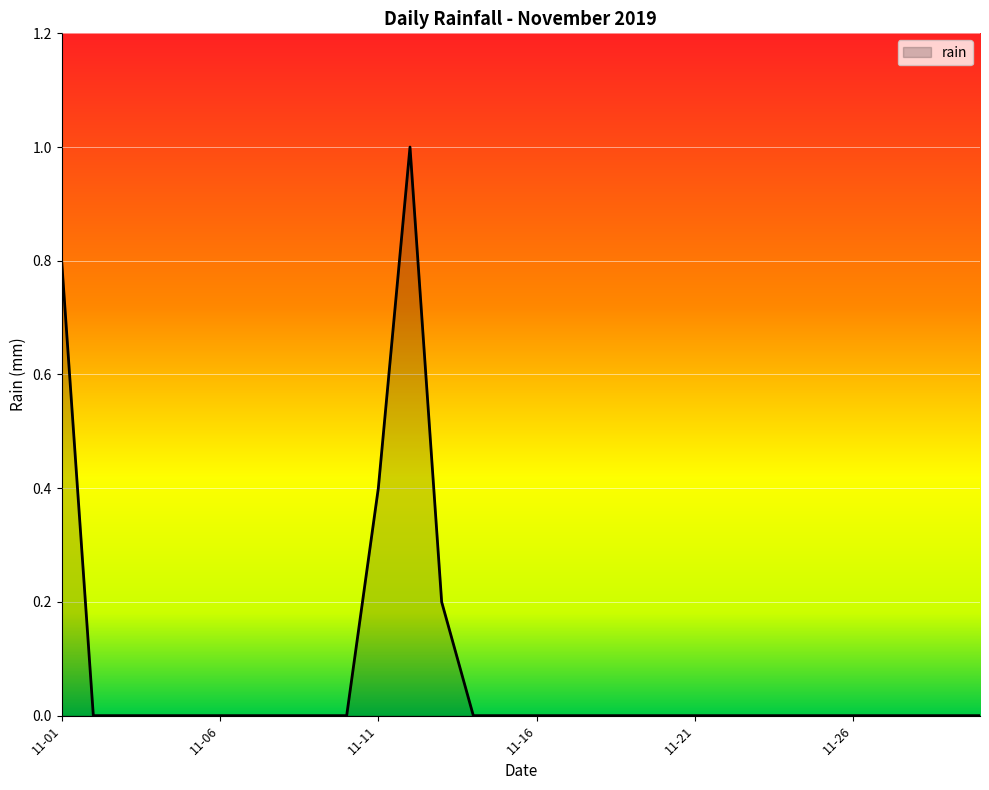

What is the maximum value shown in the chart?

1.0